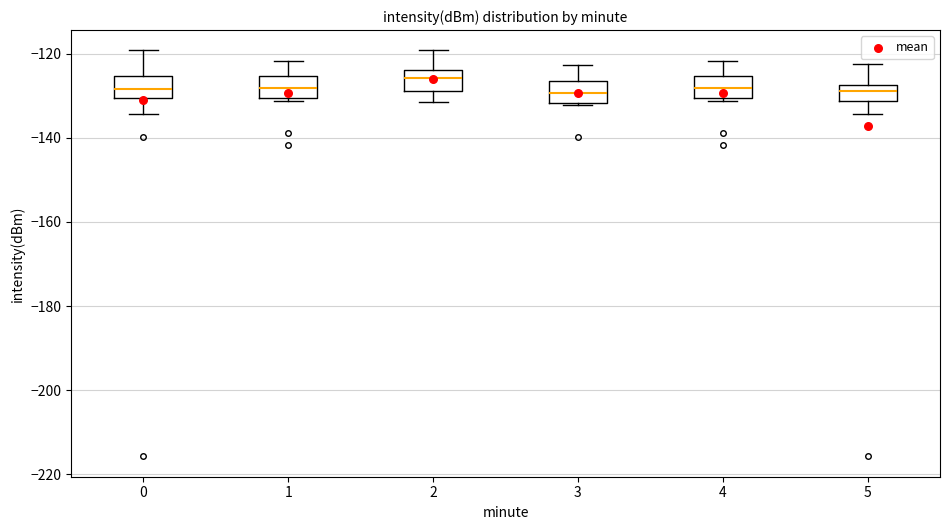

Where does the upper whisker of the box at x = 3 end on the y-axis? The values are not printed on the chart, so give them approximately, as read against the axis.

-122